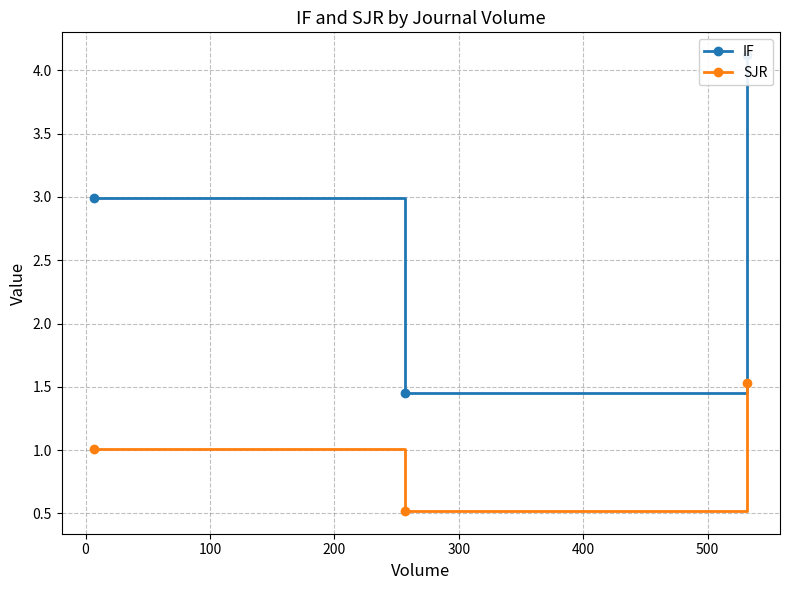

What is the minimum value for SJR?

0.5